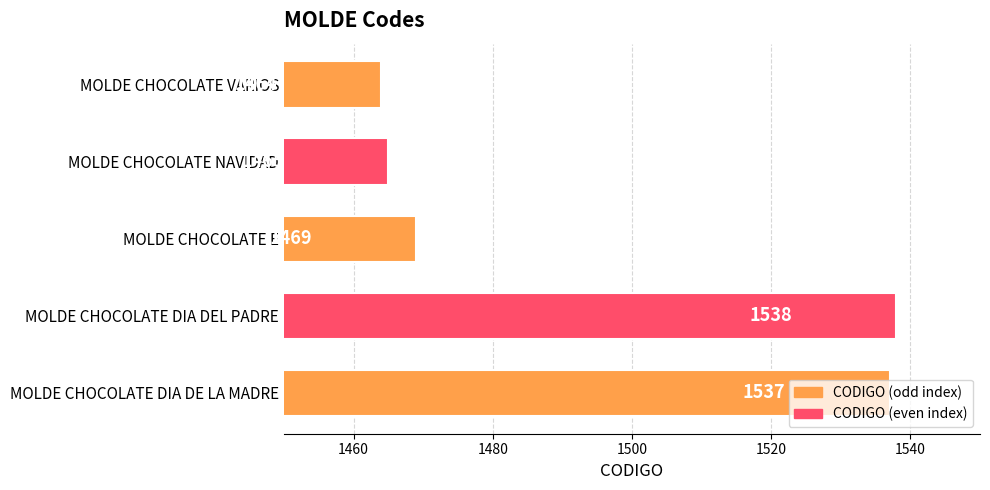

What is the greatest value displayed?

1538